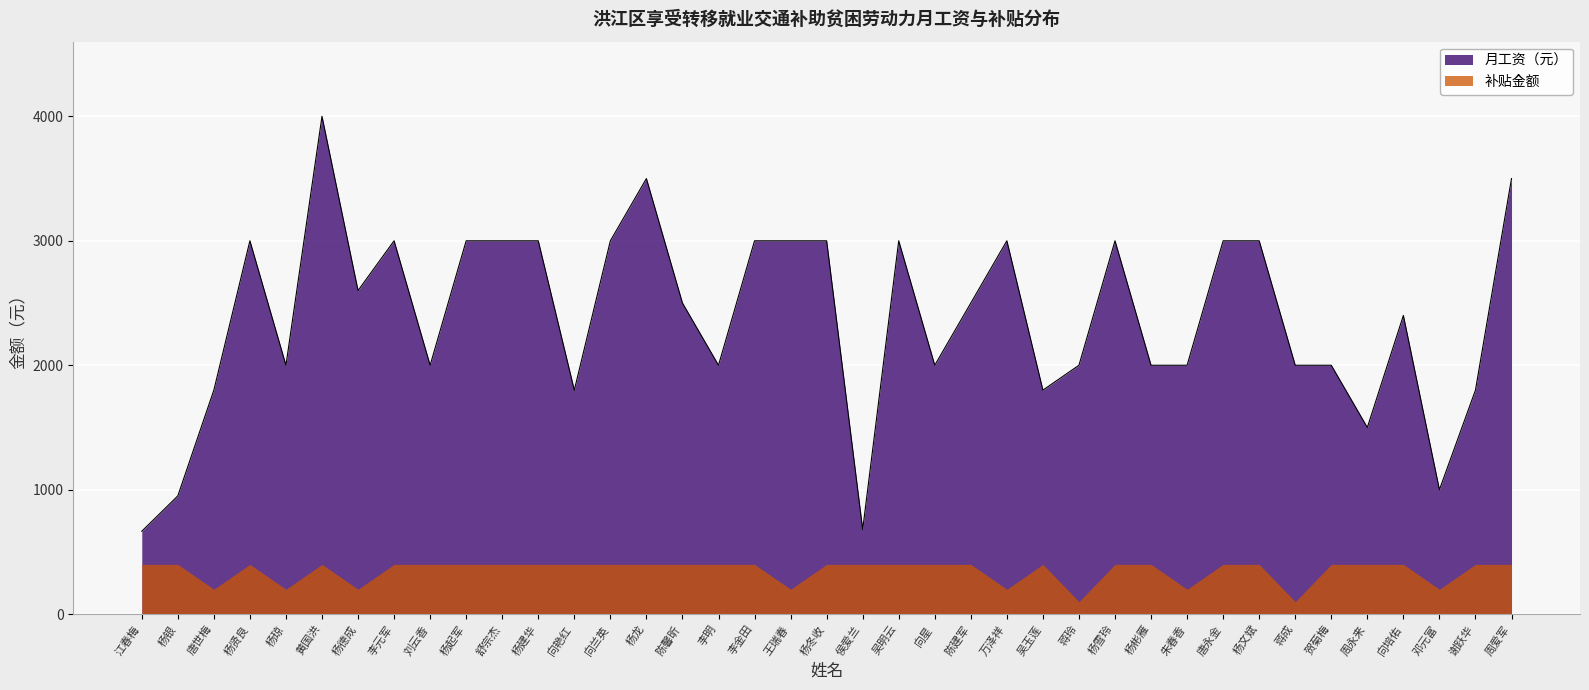

What is the sum of the values at 王瑞春 and 杨琼?

5000